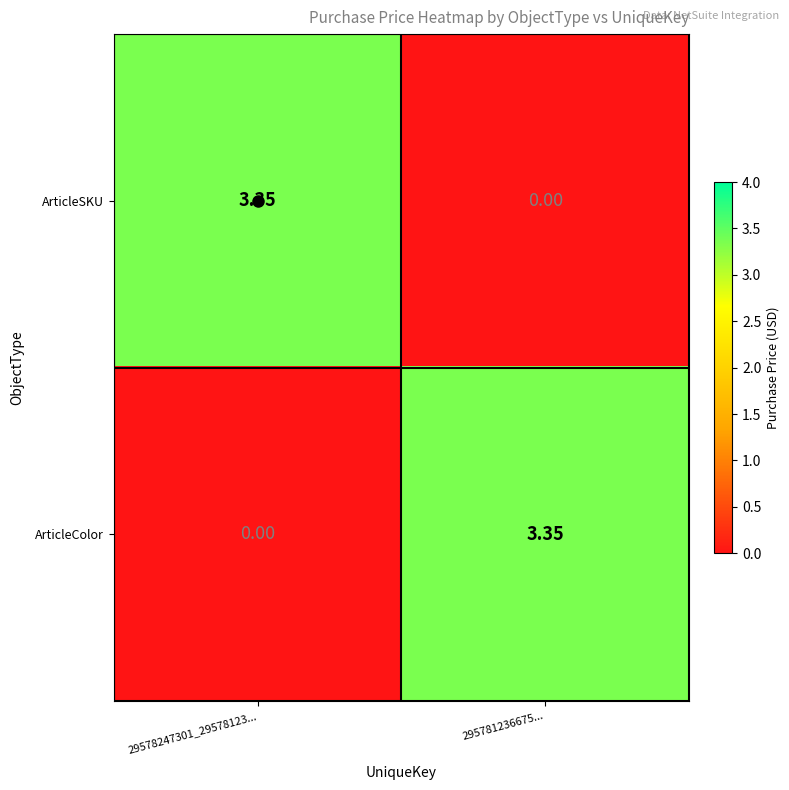

At 295781236675..., list the series in order from smallest to largest.

ArticleSKU, ArticleColor